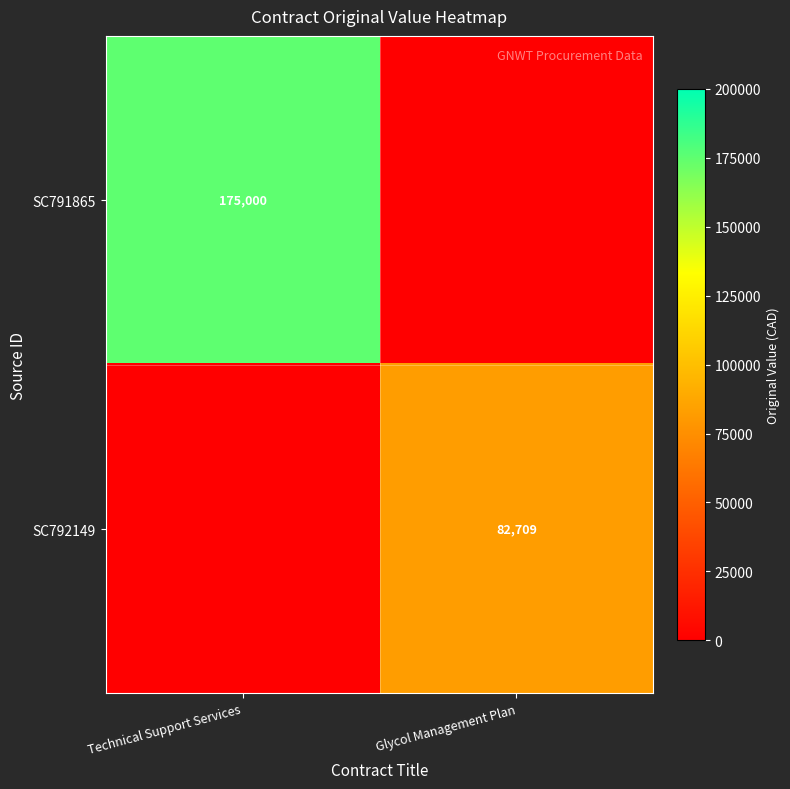

Is the value of SC791865 at Technical Support Services greater than the value of SC792149 at Glycol Management Plan?

Yes